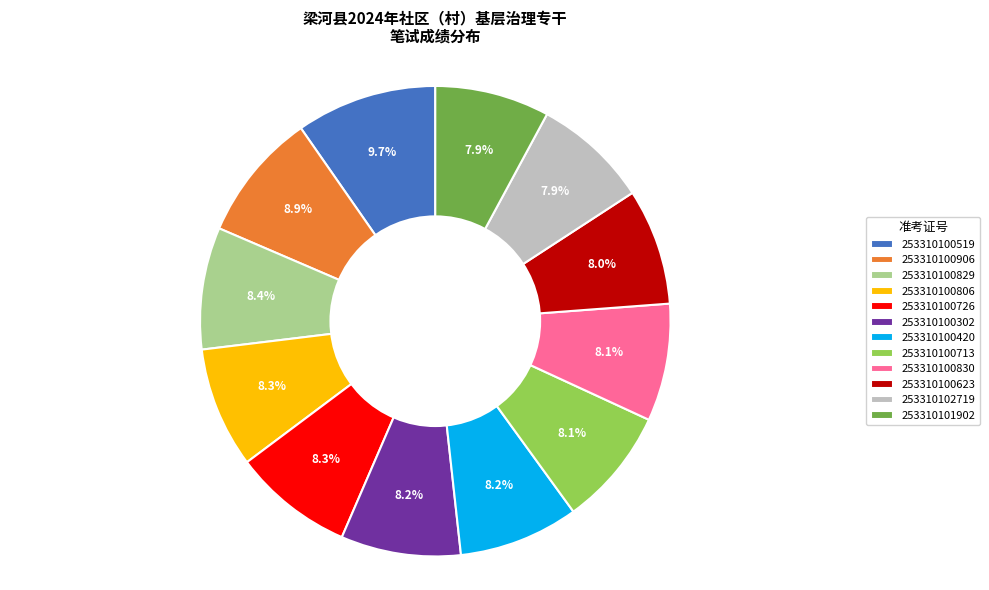

Is the sum of 253310100623 and 253310100302 greater than half?

No